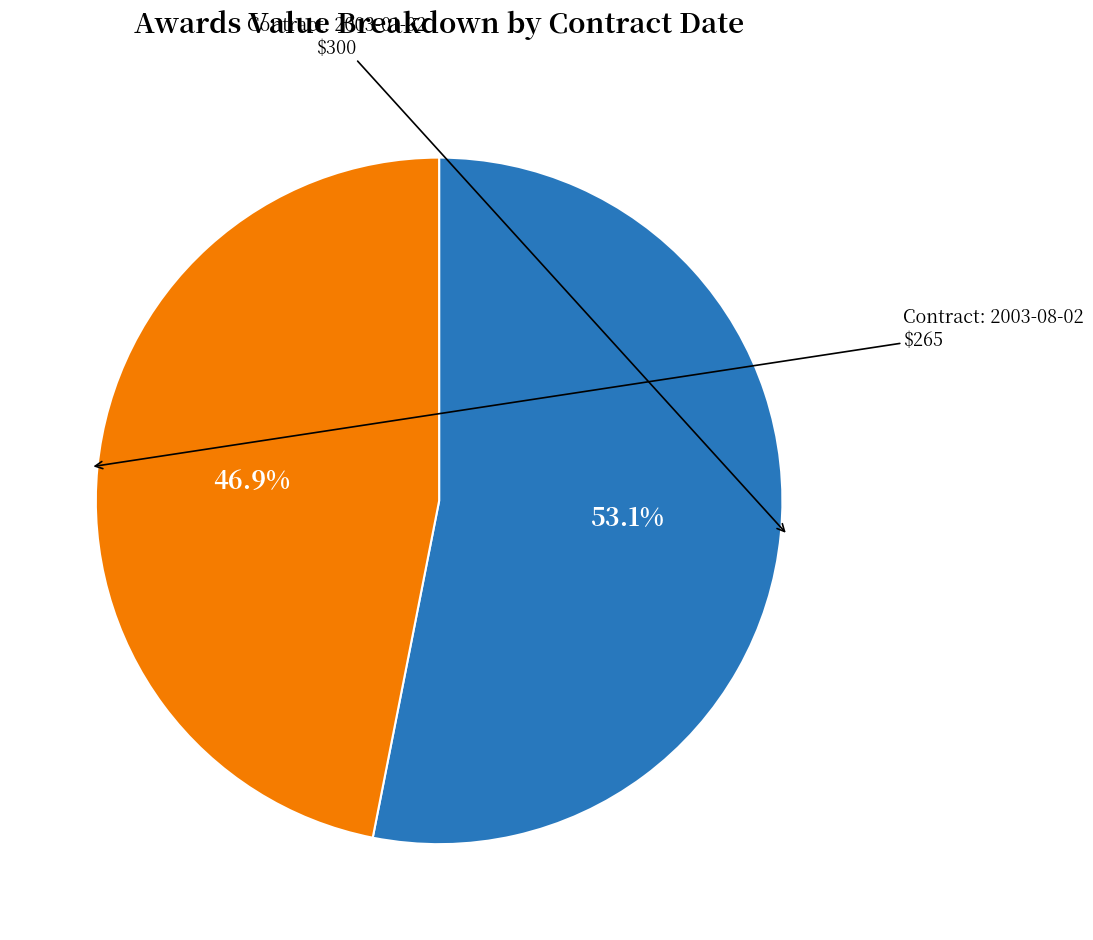

Is there any slice that represents more than half of the pie?

Yes